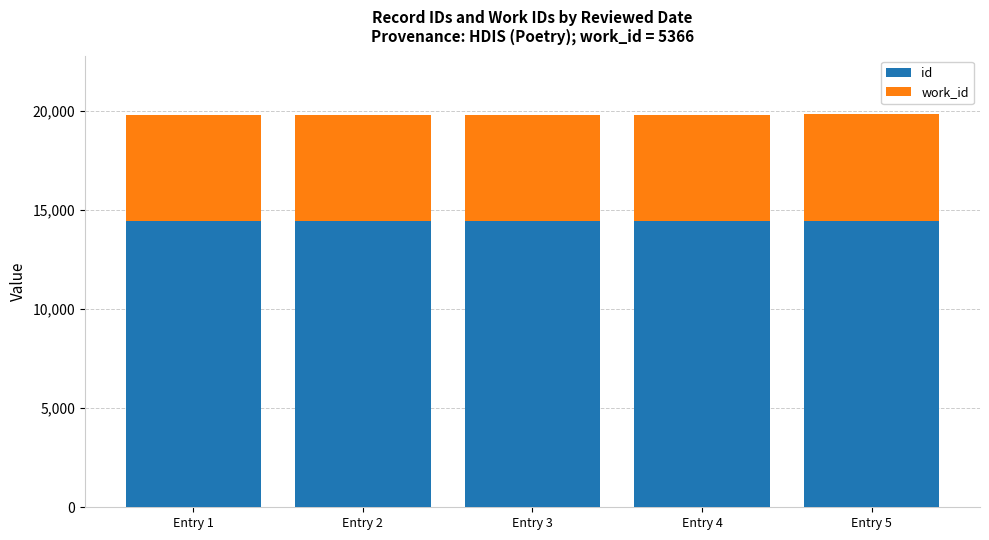

What is the lowest value of the id series?

14436